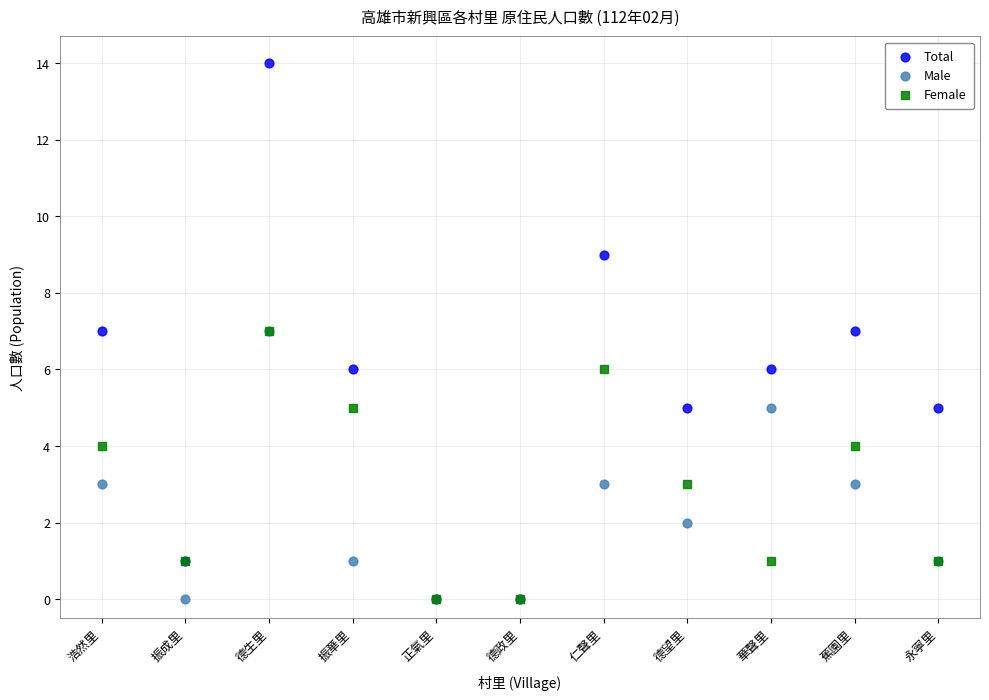

What are all the series names shown in the legend?

Total, Male, Female